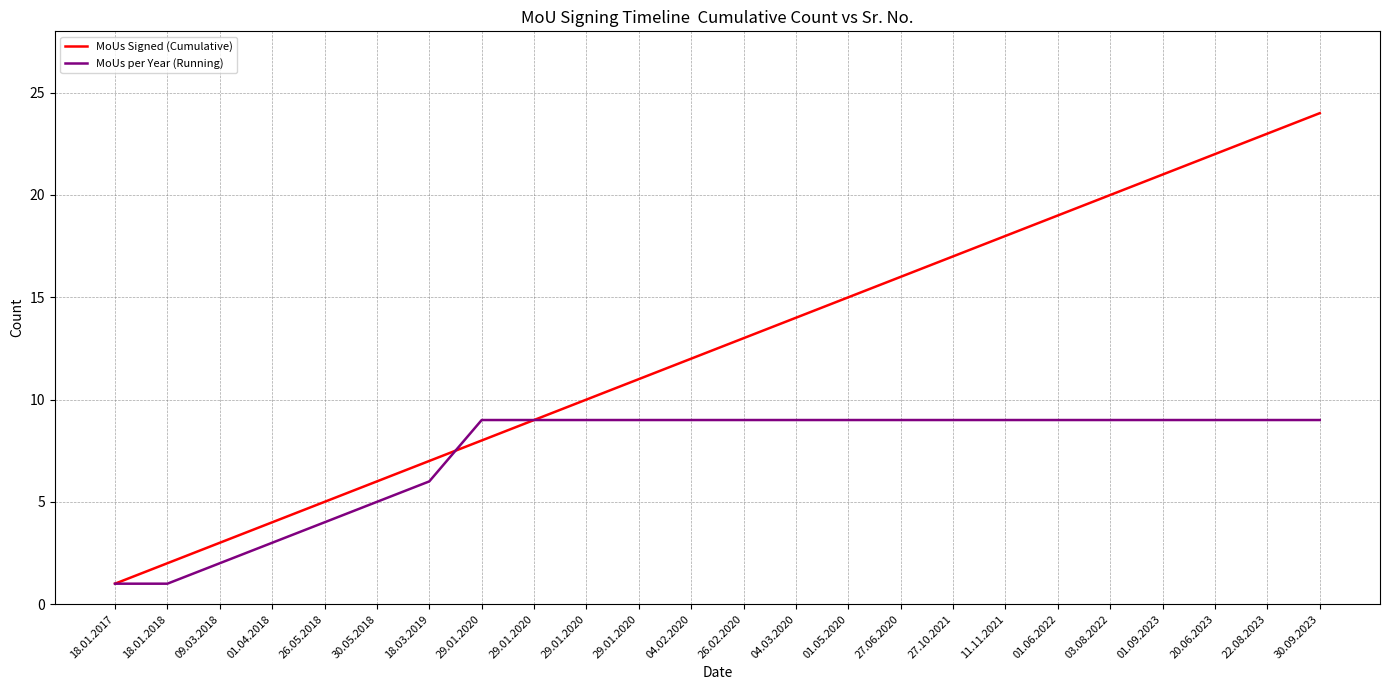

What is the value of the MoUs per Year (Running) point at the 19th from the left?

9